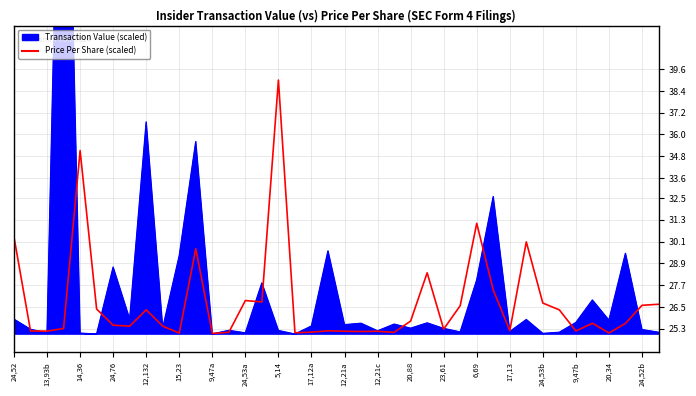

The value at 20,88 is 25.7. True or false?

True